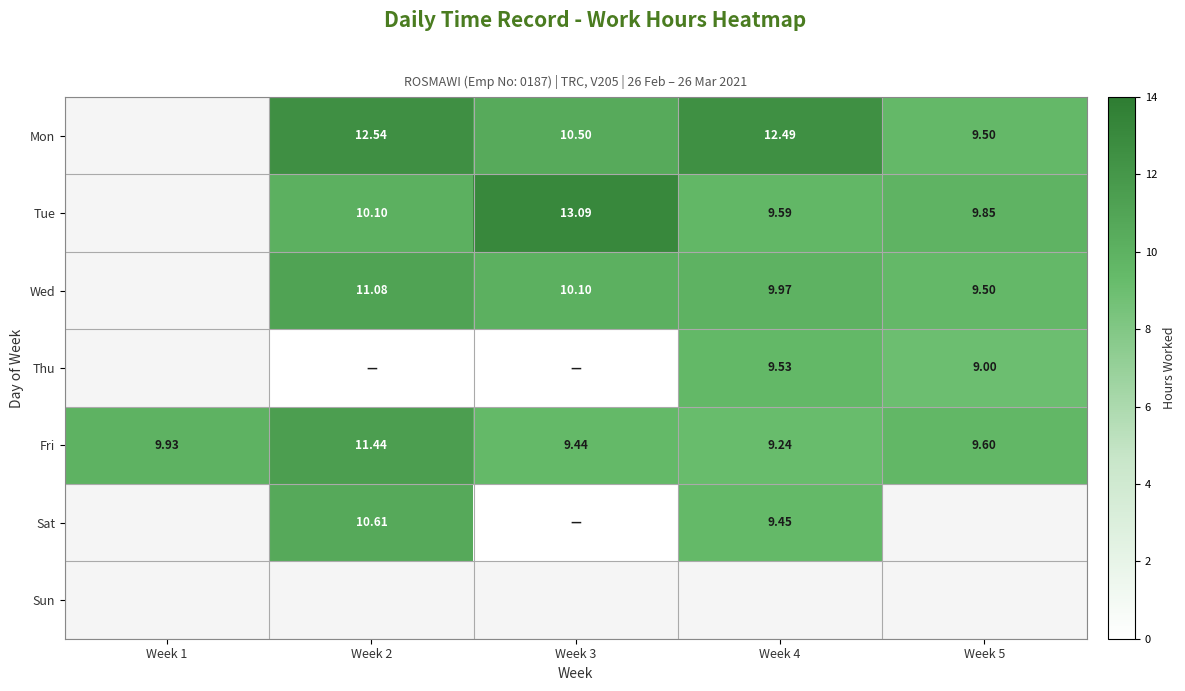

Is the value of Wed at Week 5 greater than the value of Thu at Week 5?

Yes